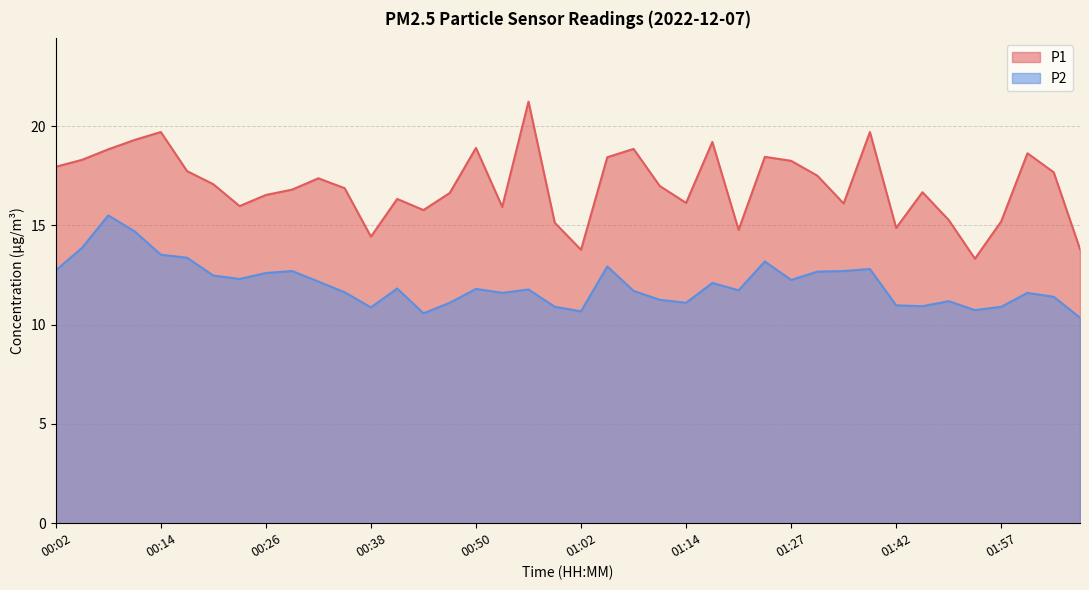

What is the difference between the P1 values at 00:41 and 02:00?

2.3